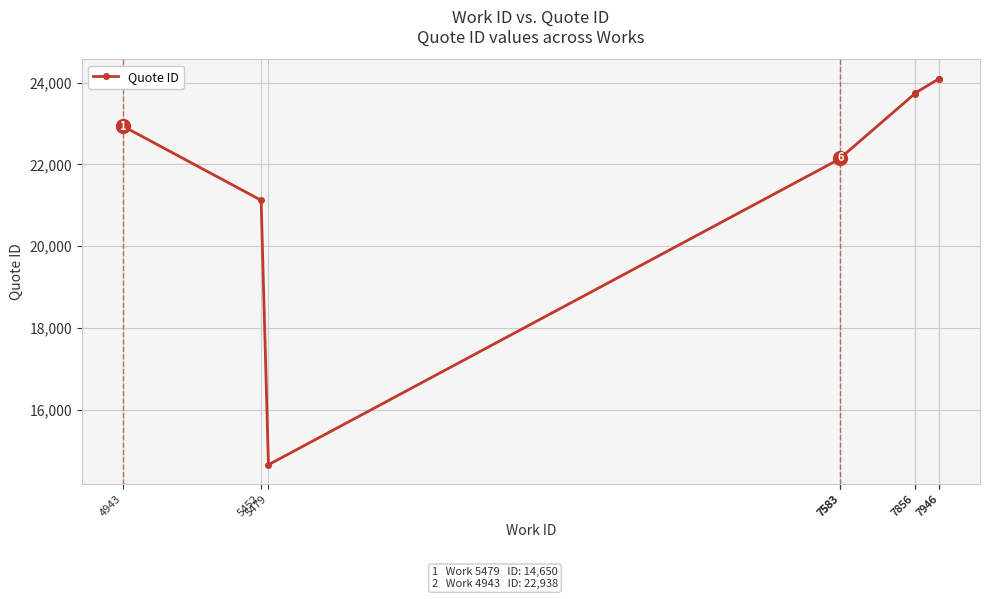

True or false: the data has more than 2 interior local peaks.

False